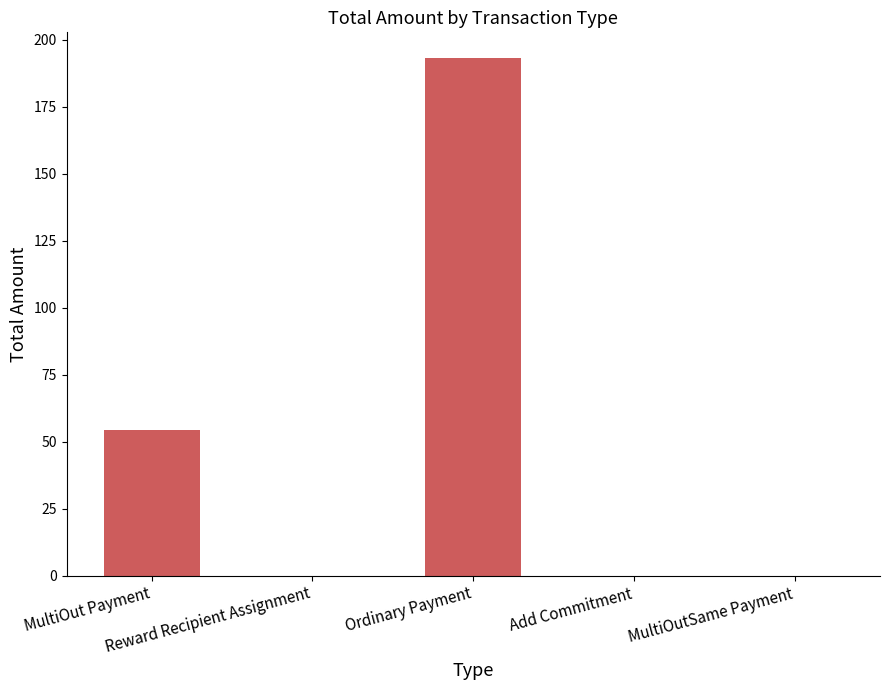

What is the greatest value displayed?

193.2